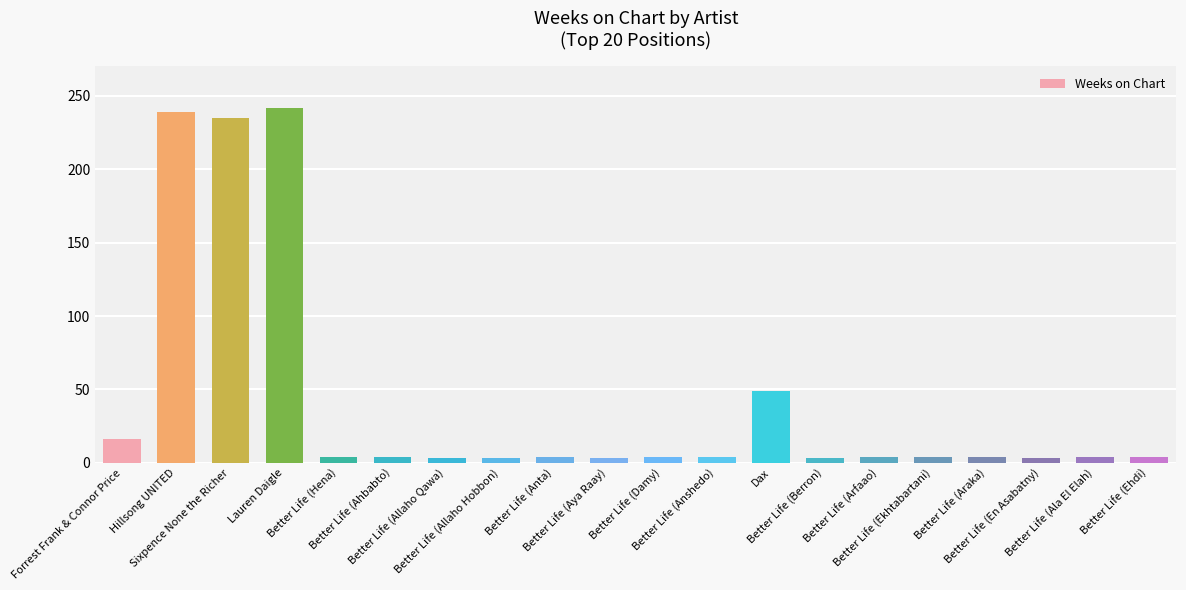

What is the difference between the maximum and minimum values?

239